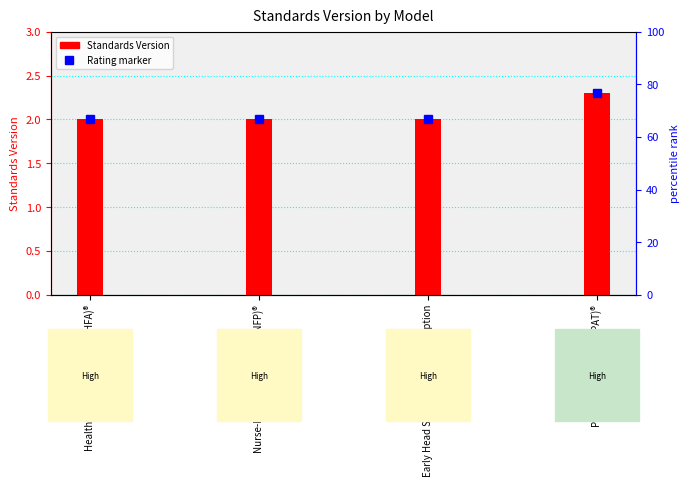

Reading left to right, extract all data points from this chart.

Healthy Families America (HFA)®=2.0	Nurse-Family Partnership (NFP)®=2.0	Early Head Start—Home-based option=2.0	Parents as Teachers (PAT)®=2.3